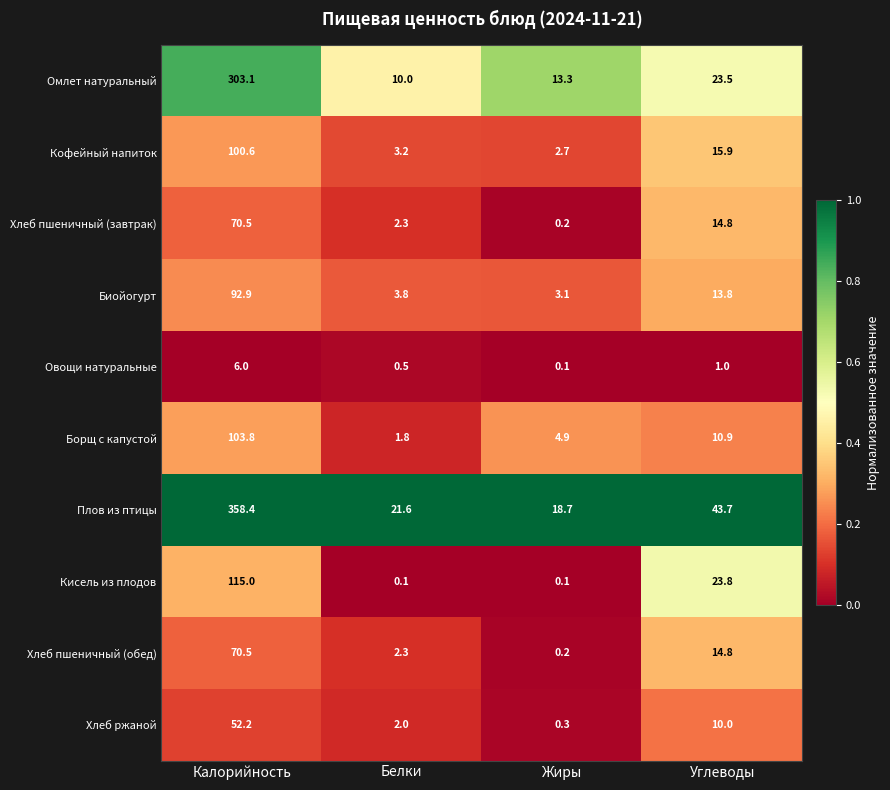

What is the maximum value shown in the chart?

358.4